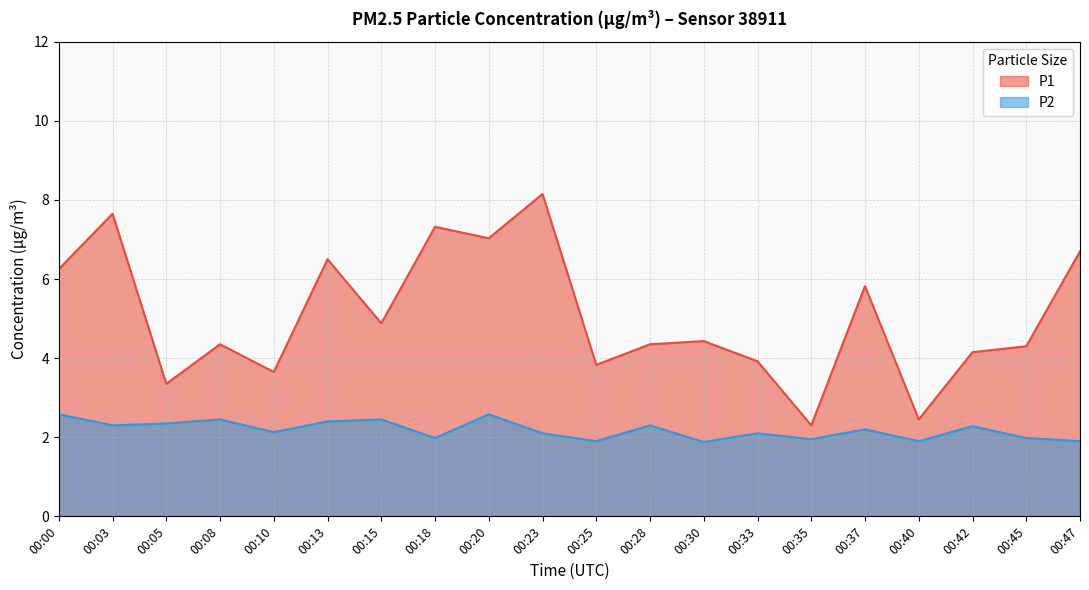

Does the chart display data point markers on the line(s)?

No